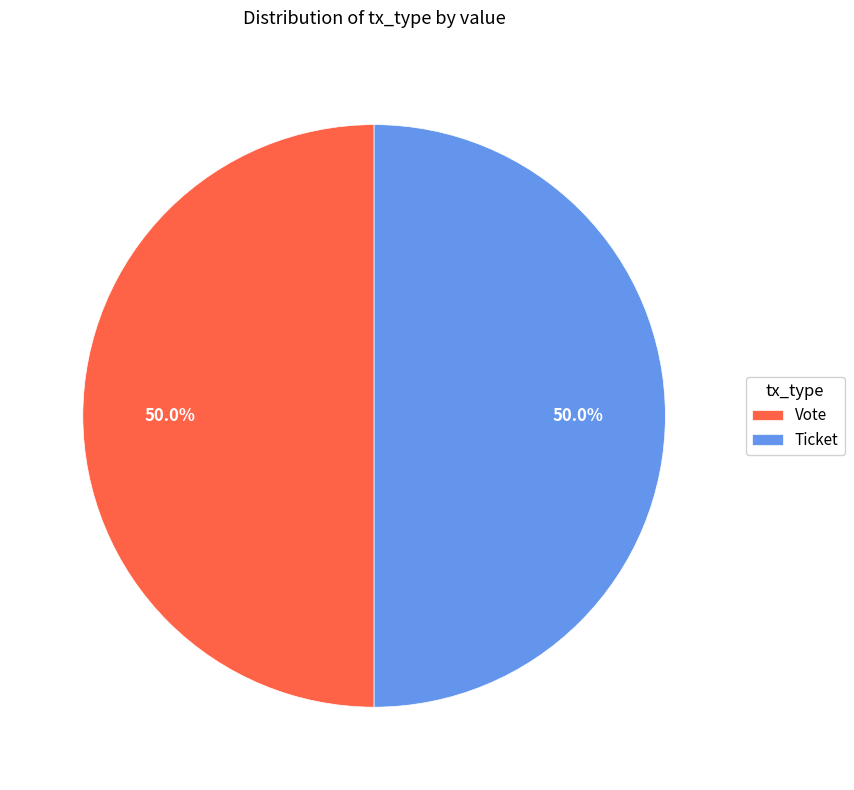

Is the sum of Ticket and Vote greater than half?

Yes